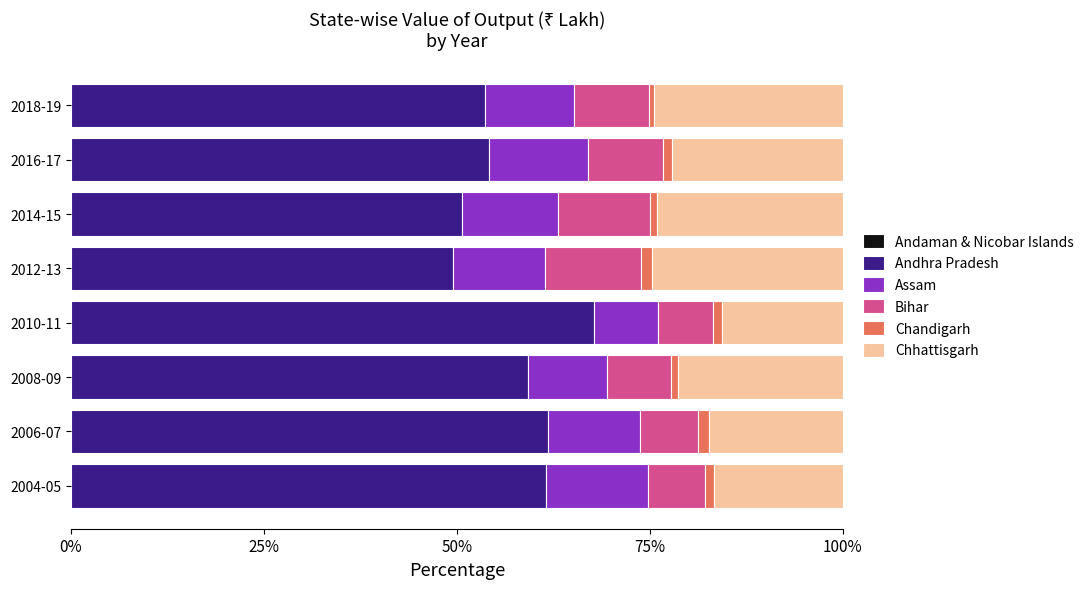

Reading left to right, what are all the values shown in this chart?

Andaman & Nicobar Islands: 0.0	0.0	0.0	0.0	0.0	0.0	0.0	0.0
Andhra Pradesh: 61.5	61.8	59.2	67.7	49.5	50.7	54.1	53.6
Assam: 13.2	11.9	10.2	8.3	11.9	12.4	12.8	11.5
Bihar: 7.3	7.4	8.2	7.1	12.4	11.8	9.7	9.8
Chandigarh: 1.2	1.4	1.0	1.1	1.4	0.9	1.2	0.6
Chhattisgarh: 16.7	17.4	21.3	15.7	24.7	24.1	22.1	24.4